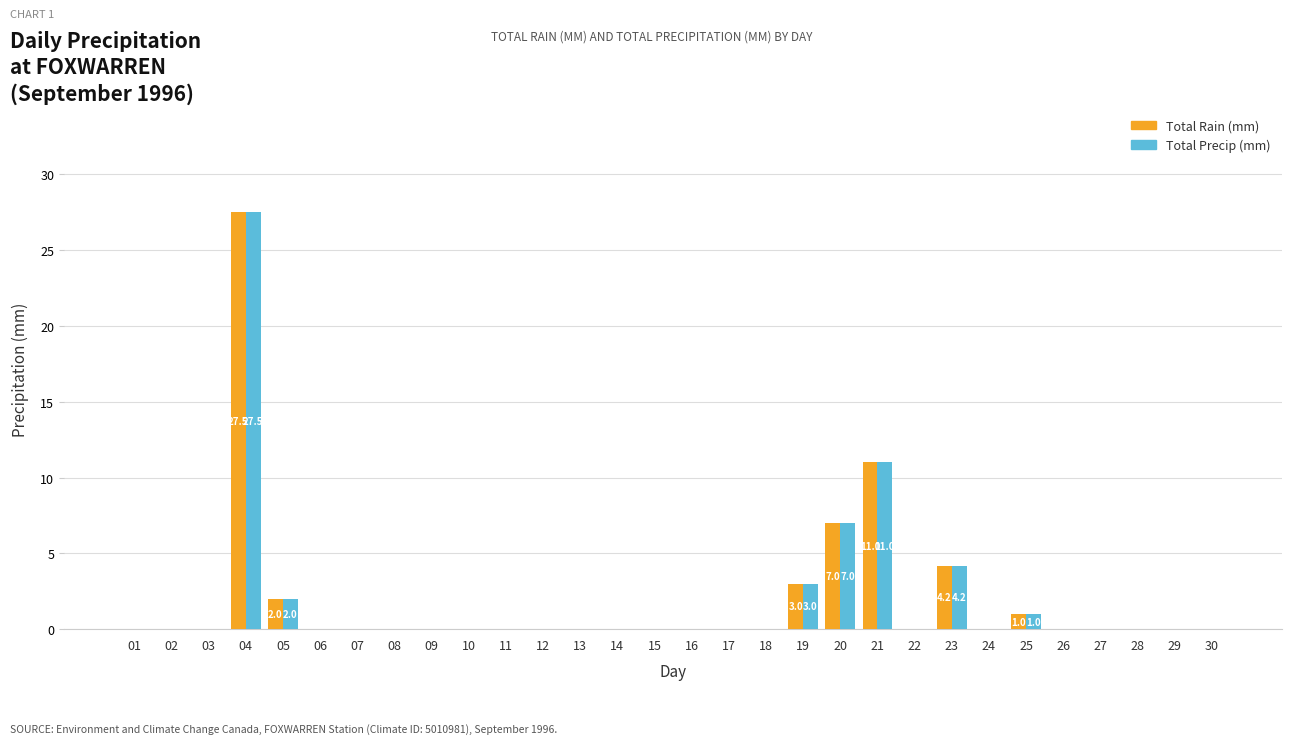

How many distinct data groups are displayed?

2